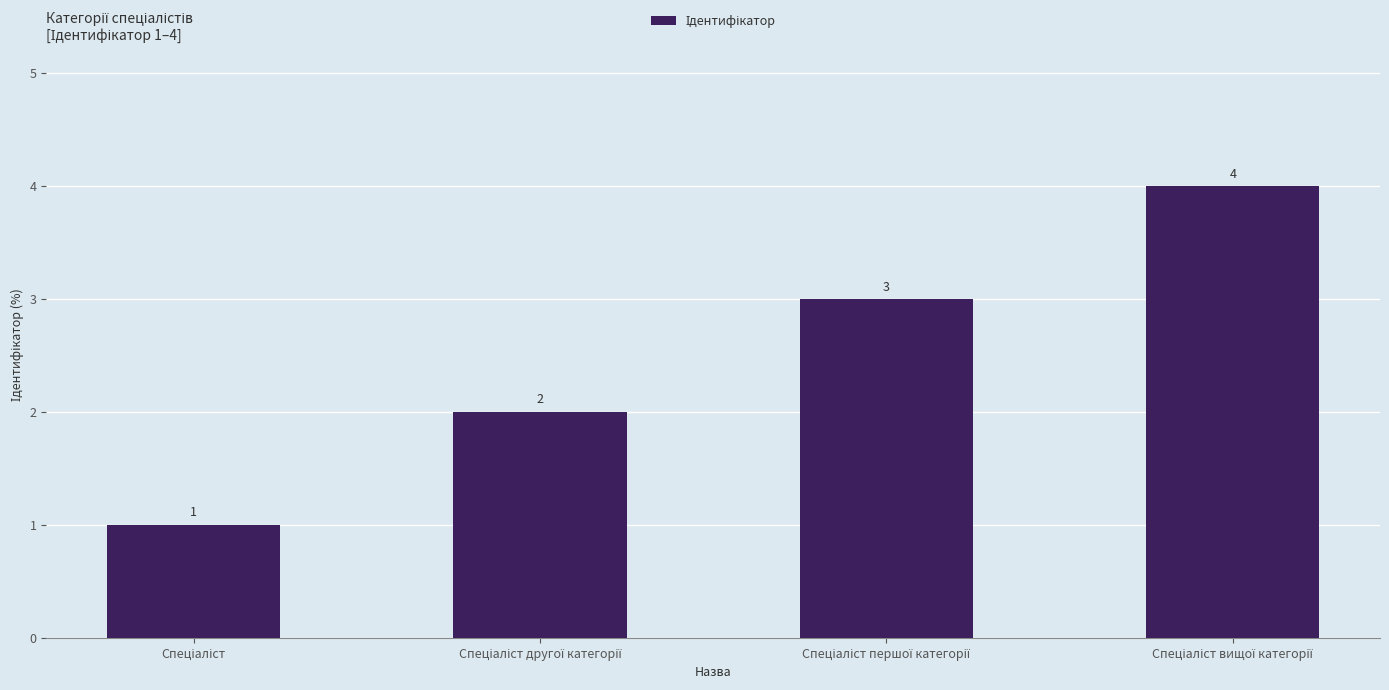

What is the value of the 3rd bar from the left?

3